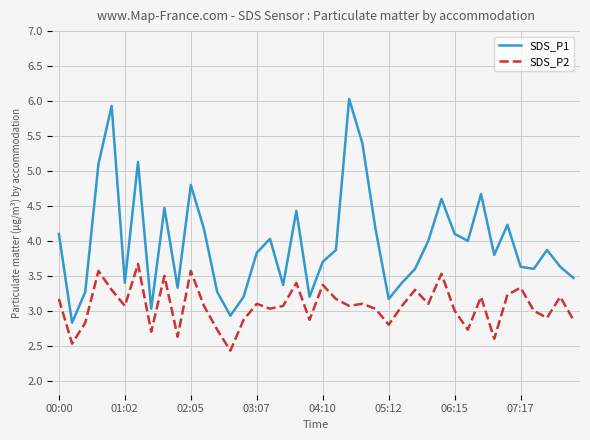

List the series in order of their overall mean, highest first.

SDS_P1, SDS_P2